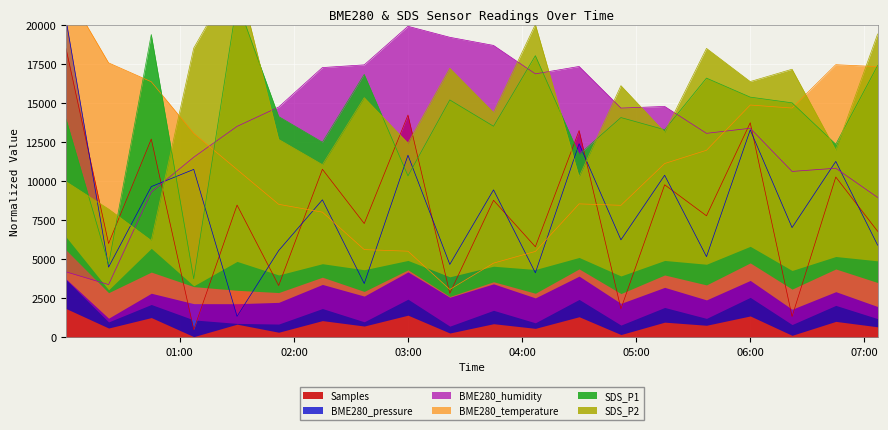

At which label does BME280_pressure first exceed 8813?

2023/09/04 00:00:10